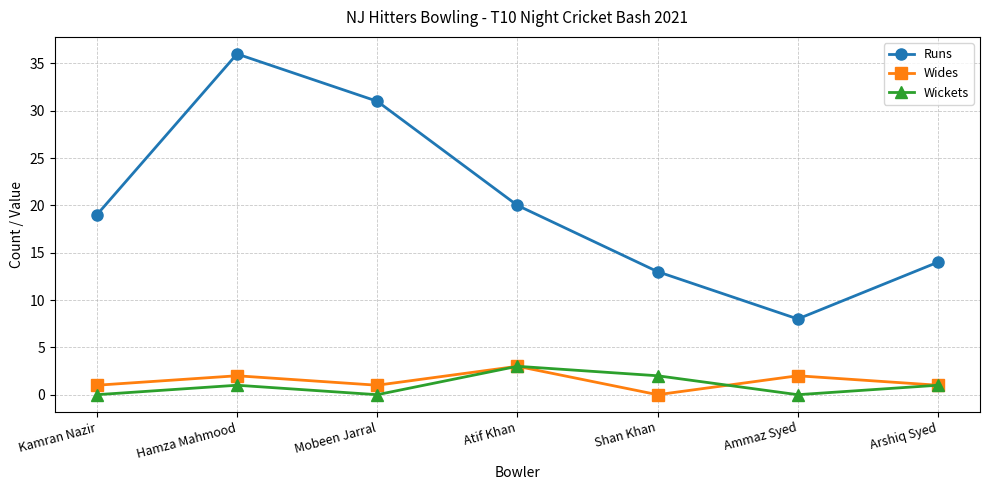

Is it true that Runs equals 29 at Atif Khan?

False